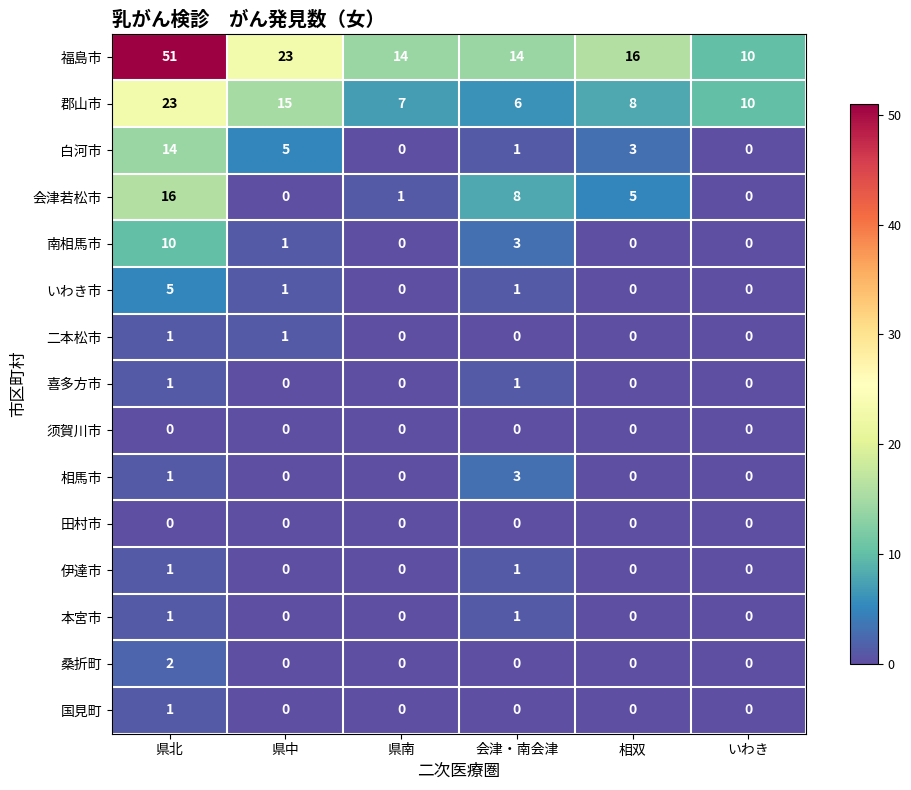

Read the 福島市 value at 県南.

14